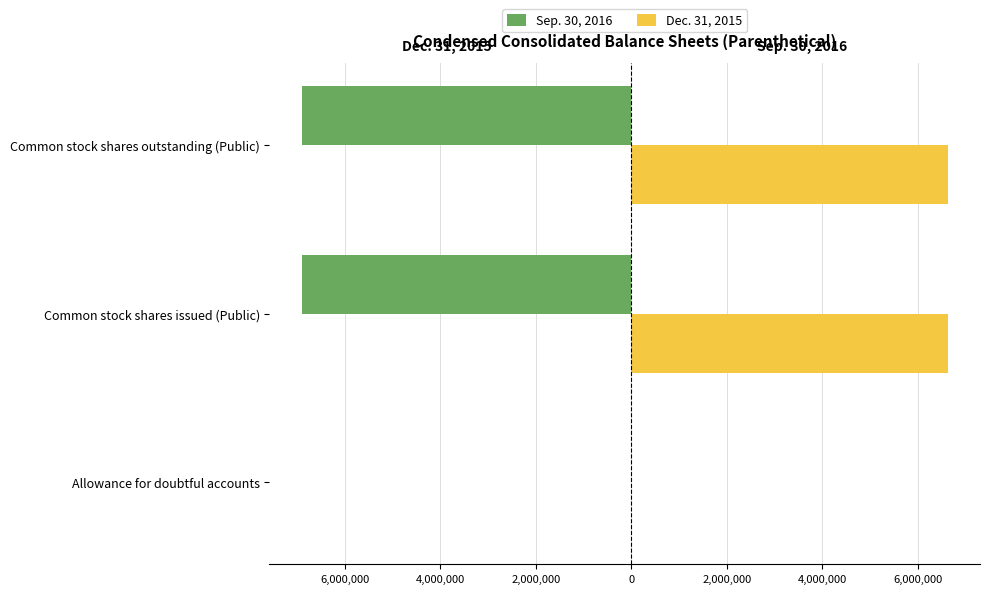

What are all the series names shown in the legend?

Sep. 30, 2016, Dec. 31, 2015